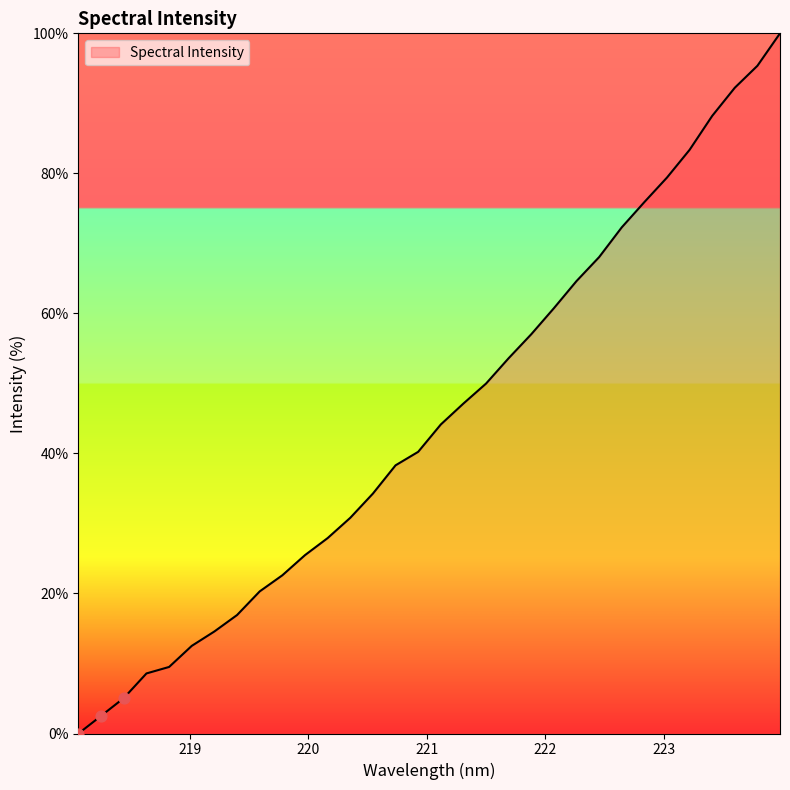

What is the difference between the maximum and minimum values?

100.0